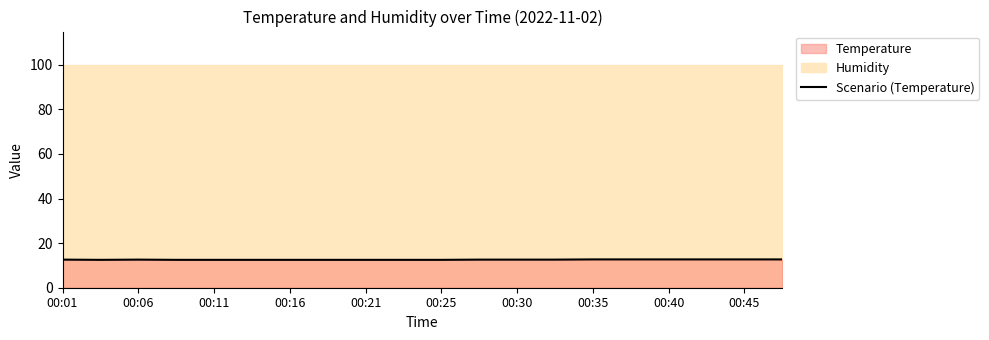

The value at 00:35 is 12.5. True or false?

True